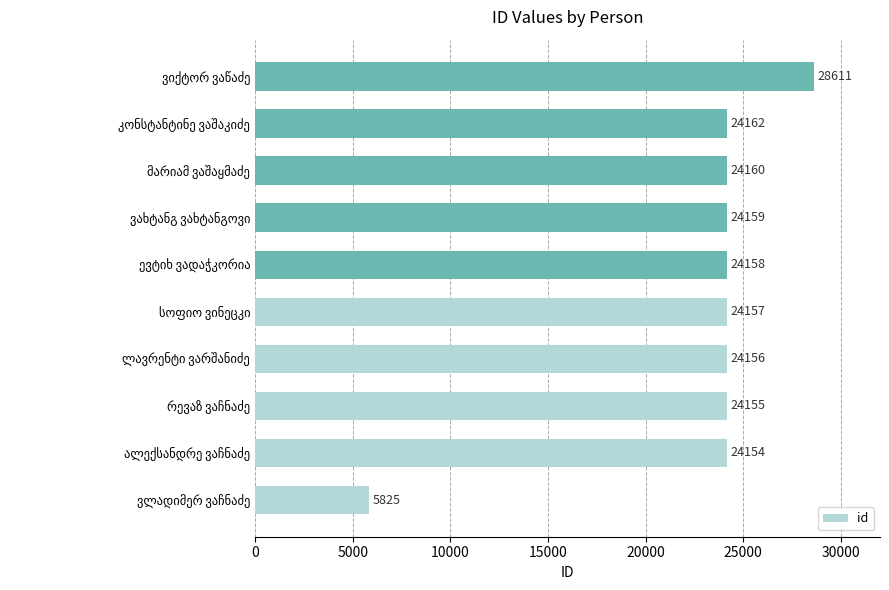

How many series are shown in this chart?

1